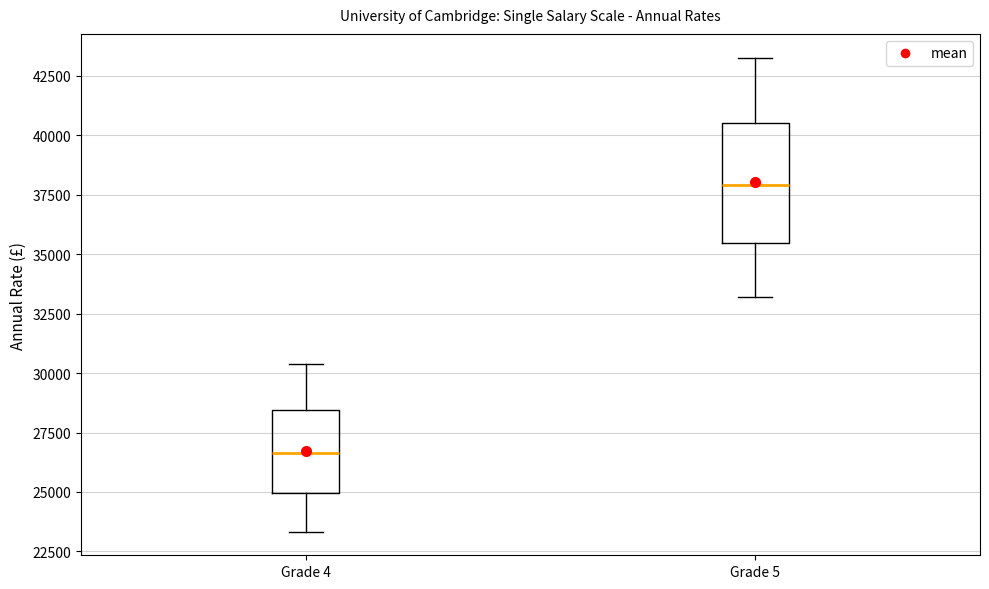

Reading left to right, read every box against the y-axis: the position of its median line, the range the box covers, and the ends of its whiskers. The values are not printed on the chart, so give them approximately, as read against the axis.

Grade 4: median 26500, box 25000 to 28500, whiskers 23500 to 30500
Grade 5: median 38000, box 35500 to 40500, whiskers 33000 to 43500